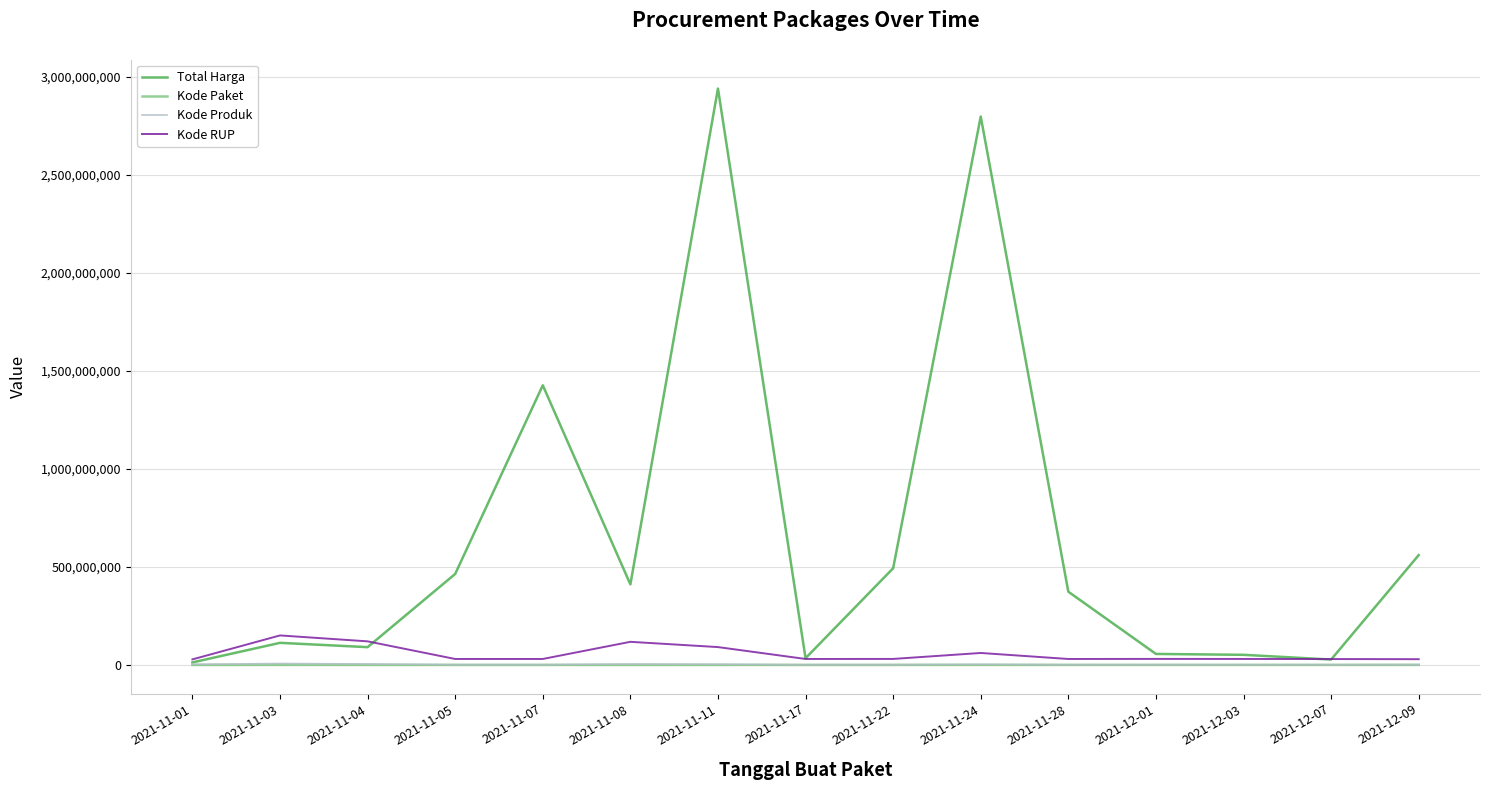

How many lines are shown in the chart?

4